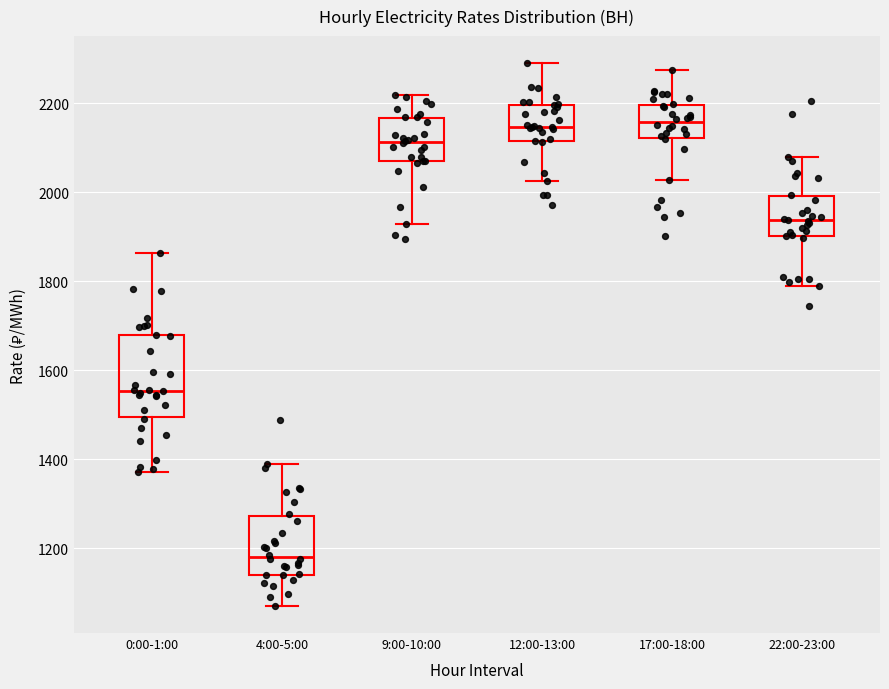

Reading left to right, transcribe this box plot: for each box, give where its median line is, the range the box spans, and where its two whiskers end, as read against the y-axis. The values are not printed on the chart, so give them approximately, as read against the axis.

0:00-1:00: median 1560, box 1500 to 1680, whiskers 1380 to 1860
4:00-5:00: median 1180, box 1140 to 1280, whiskers 1080 to 1380
9:00-10:00: median 2120, box 2080 to 2160, whiskers 1920 to 2220
12:00-13:00: median 2140, box 2120 to 2200, whiskers 2020 to 2280
17:00-18:00: median 2160, box 2120 to 2200, whiskers 2020 to 2280
22:00-23:00: median 1940, box 1900 to 2000, whiskers 1780 to 2080